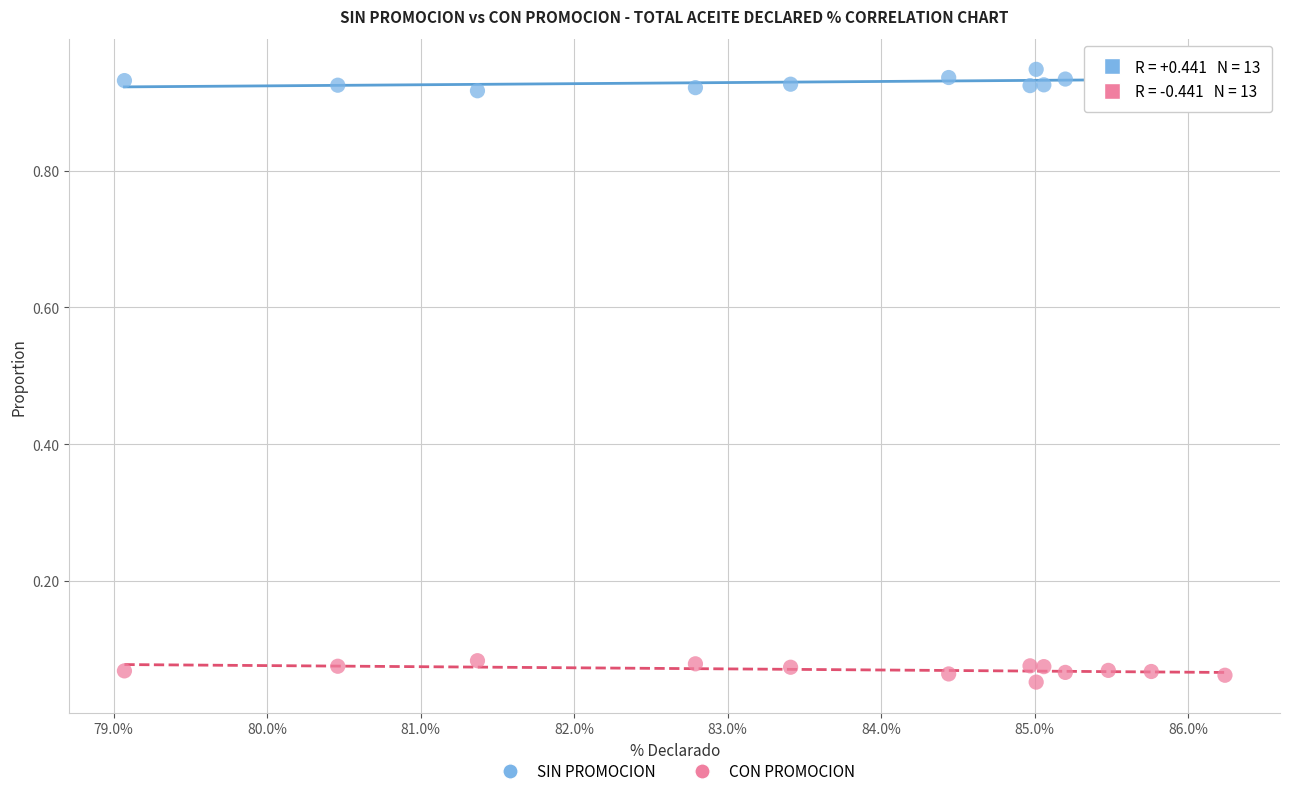

Which series reaches the minimum Y coordinate?

CON PROMOCION